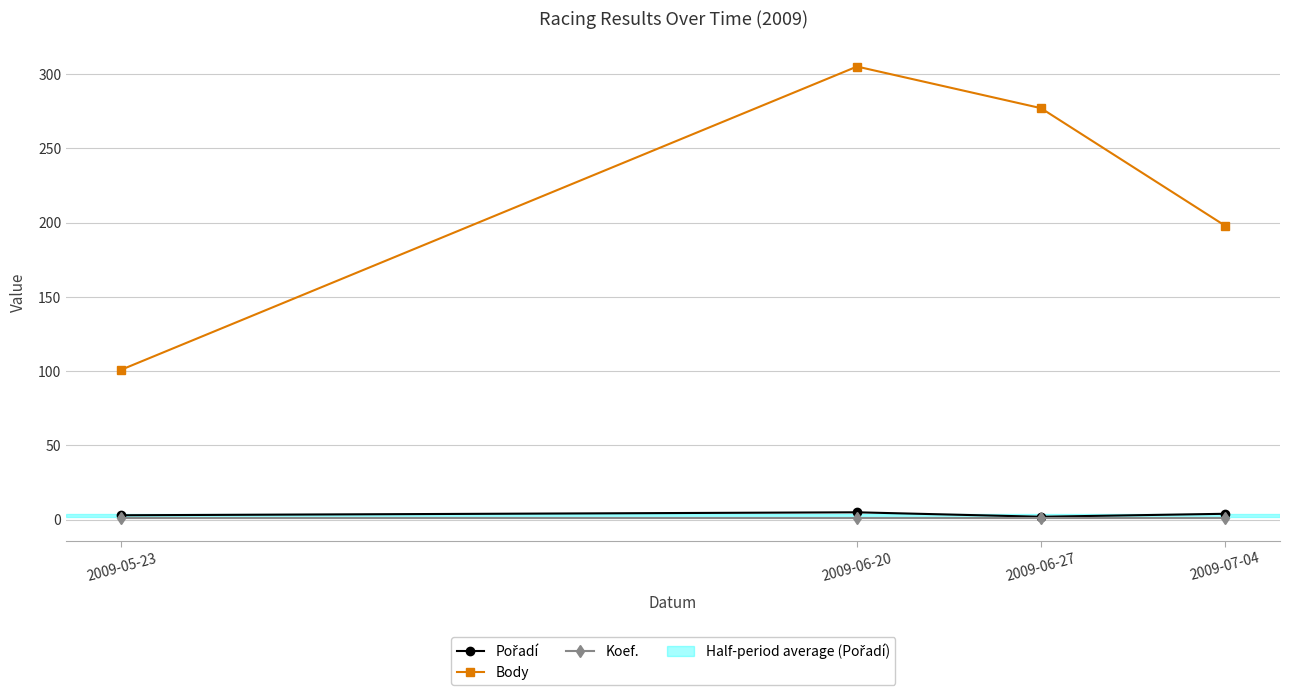

Which series has the largest range (max minus min)?

Body